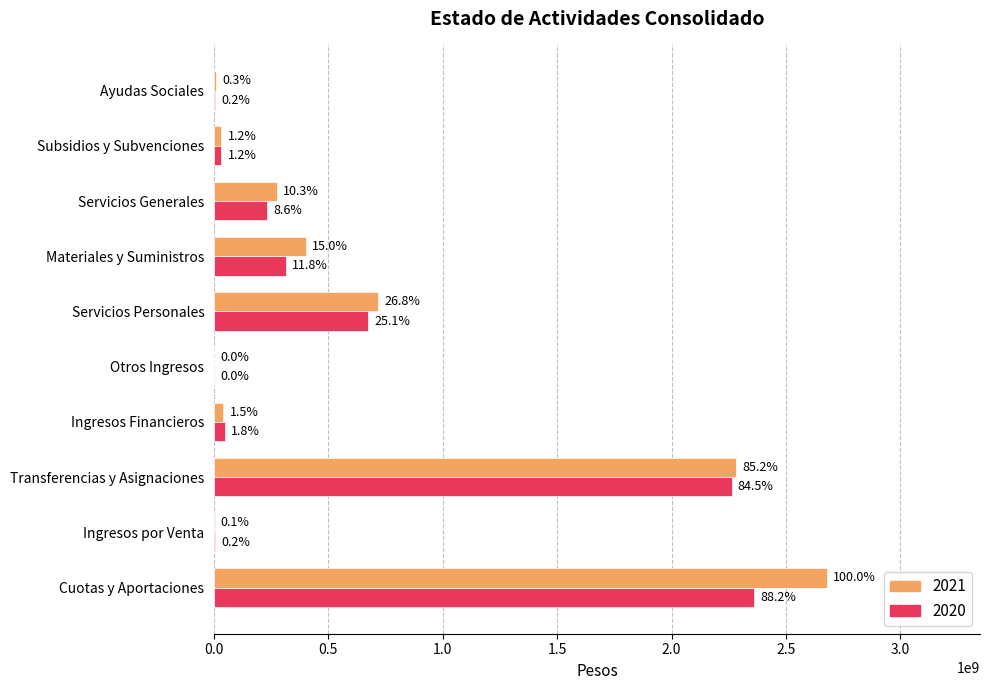

Does the chart contain any negative values?

No